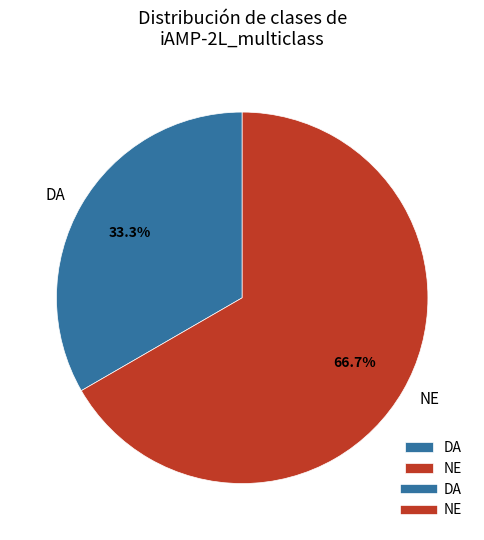

Is DA the majority of the pie?

No